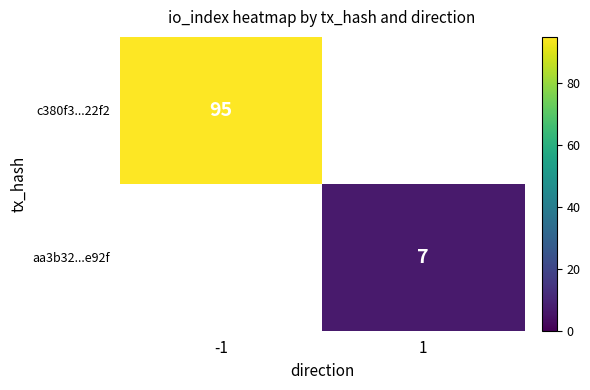

The aa3b32...e92f series shows 7 at 1. True or false?

True